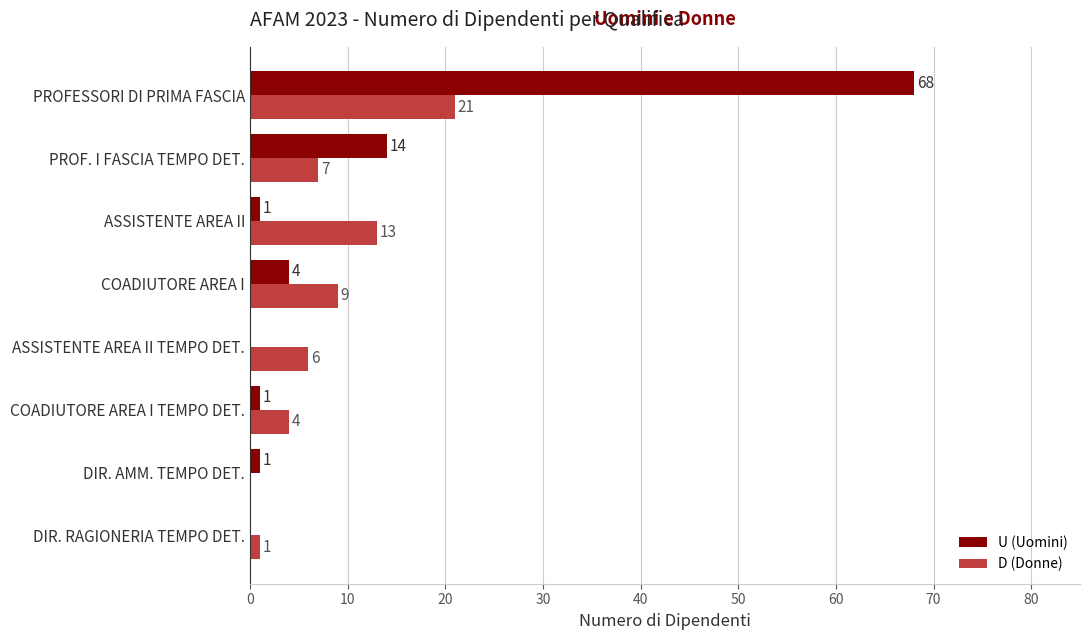

Is the value of U (Uomini) at COADIUTORE AREA I TEMPO DET. greater than the value of D (Donne) at PROFESSORI DI PRIMA FASCIA?

No